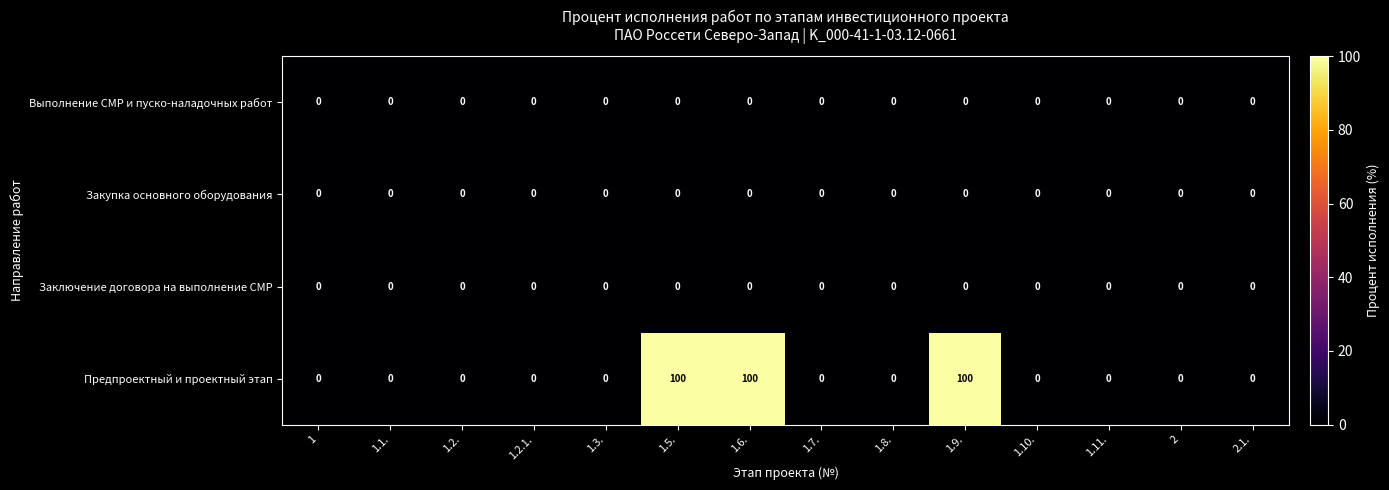

Which series has the largest range (max minus min)?

Предпроектный и проектный этап